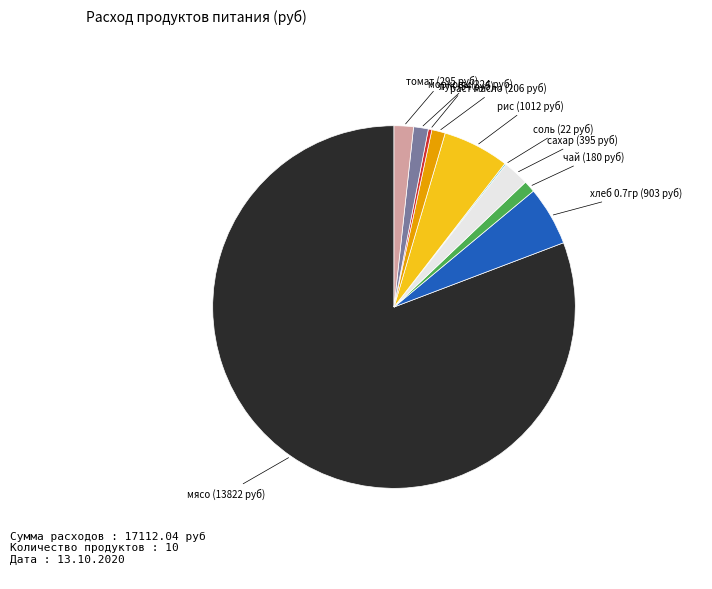

Does any single category account for the majority?

Yes